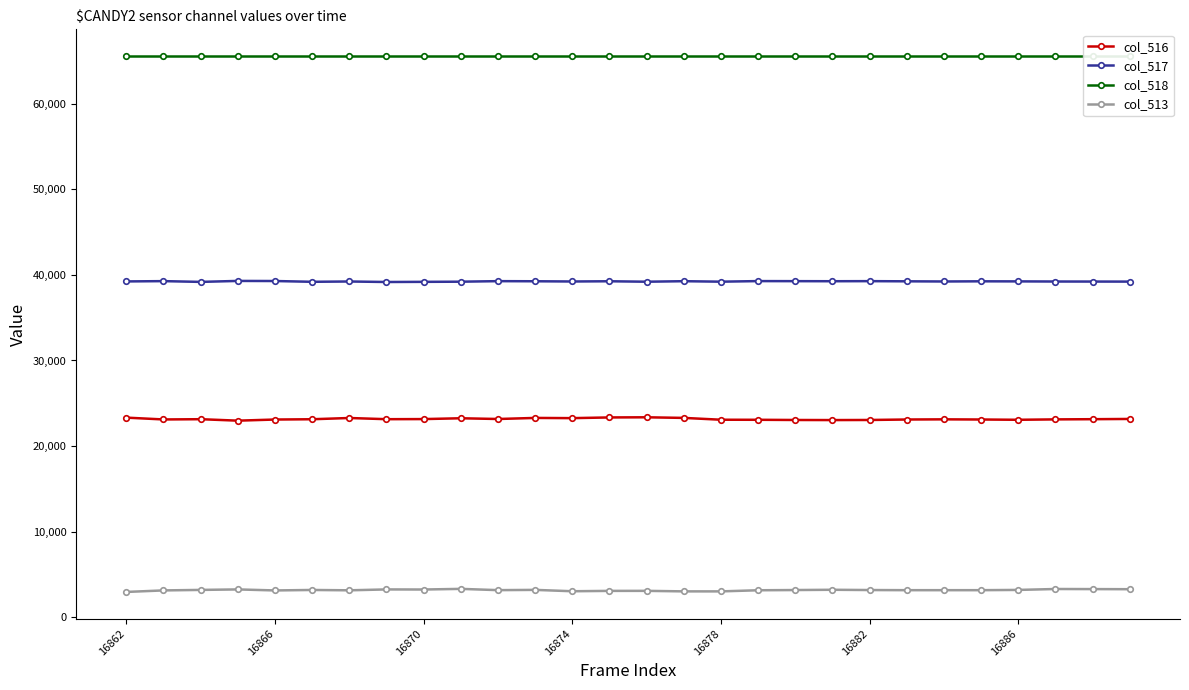

What is the spread (max minus min) of values at 16862?

62558